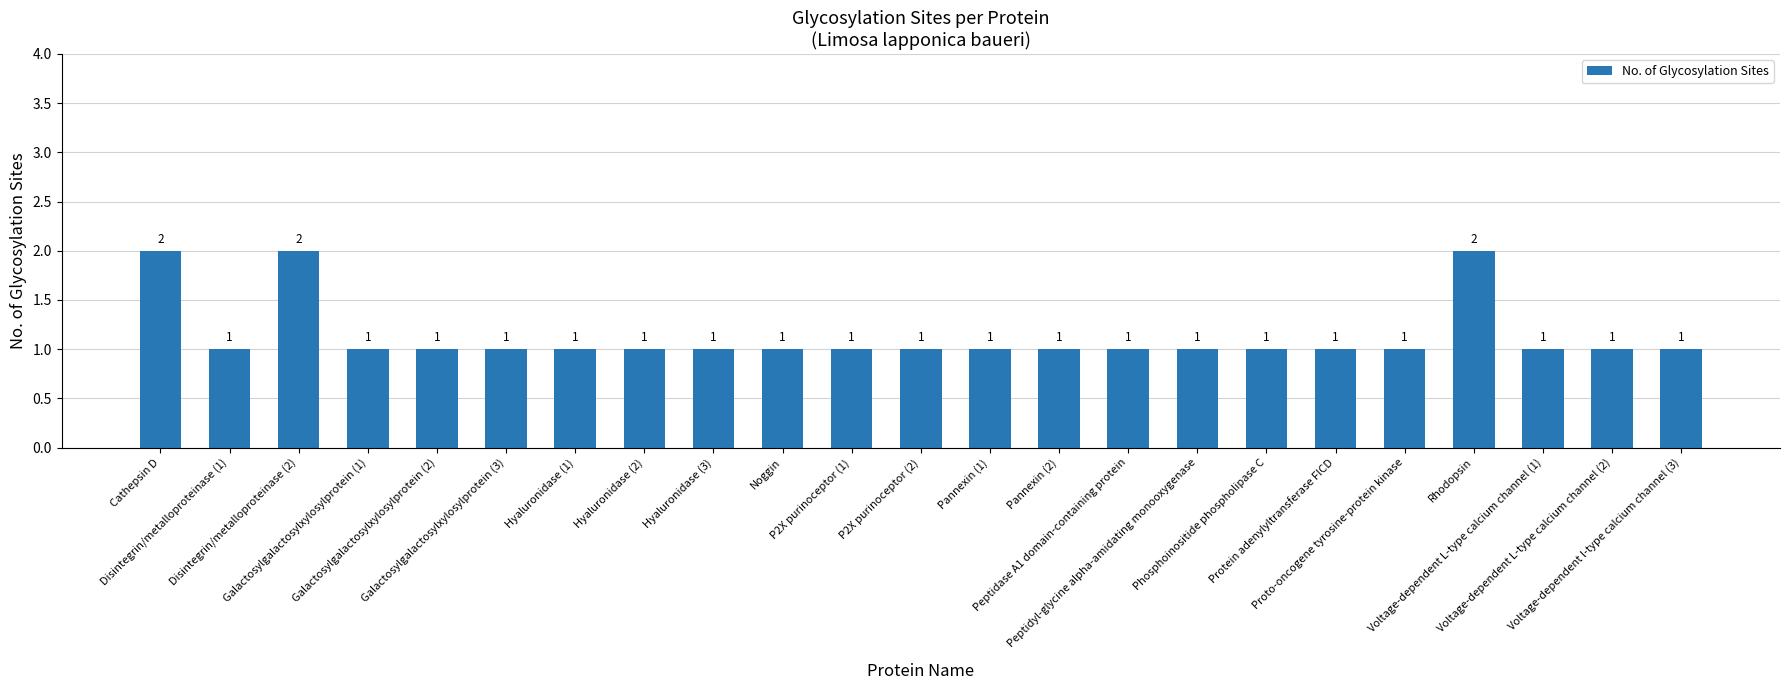

Reading left to right, list all the values displayed in this chart.

Cathepsin D=2	Disintegrin/metalloproteinase (1)=1	Disintegrin/metalloproteinase (2)=2	Galactosylgalactosylxylosylprotein (1)=1	Galactosylgalactosylxylosylprotein (2)=1	Galactosylgalactosylxylosylprotein (3)=1	Hyaluronidase (1)=1	Hyaluronidase (2)=1	Hyaluronidase (3)=1	Noggin=1	P2X purinoceptor (1)=1	P2X purinoceptor (2)=1	Pannexin (1)=1	Pannexin (2)=1	Peptidase A1 domain-containing protein=1	Peptidyl-glycine alpha-amidating monooxygenase=1	Phosphoinositide phospholipase C=1	Protein adenylyltransferase FICD=1	Proto-oncogene tyrosine-protein kinase=1	Rhodopsin=2	Voltage-dependent L-type calcium channel (1)=1	Voltage-dependent L-type calcium channel (2)=1	Voltage-dependent l-type calcium channel (3)=1